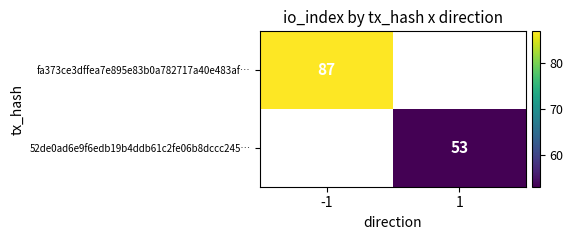

What value does the fa373ce3dffea7e895e83b0a782717a40e483af… series have at -1?

87.0